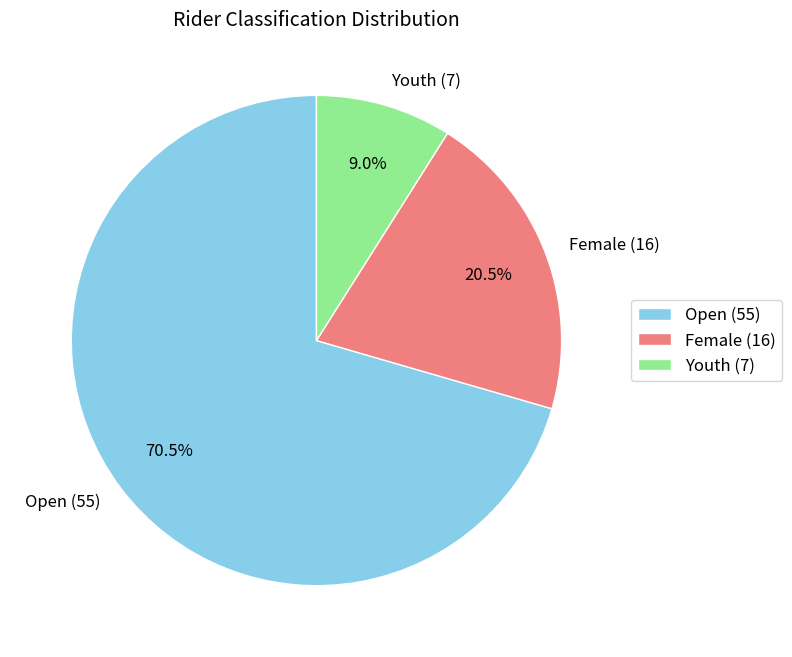

Is the sum of Open and Female greater than half?

Yes